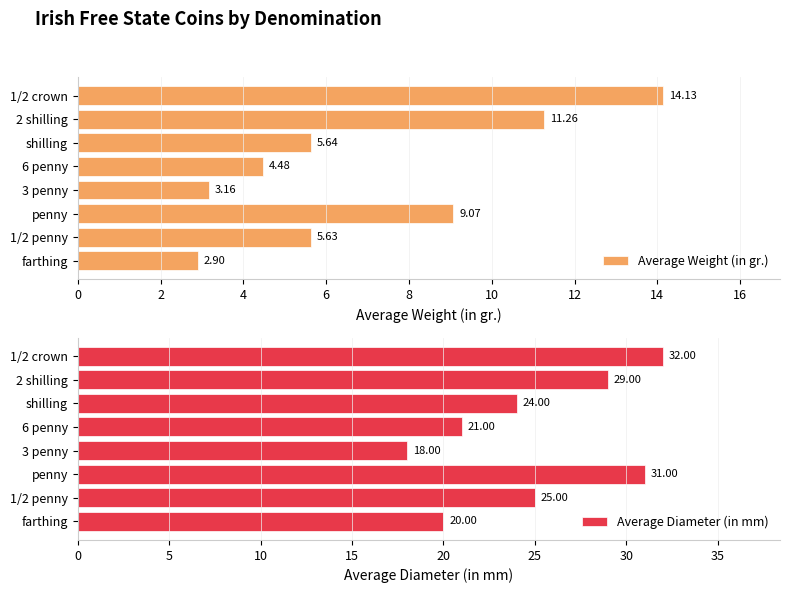

List the labels in order of Average Diameter (in mm) value, smallest first.

3 penny, farthing, 6 penny, shilling, 1/2 penny, 2 shilling, penny, 1/2 crown